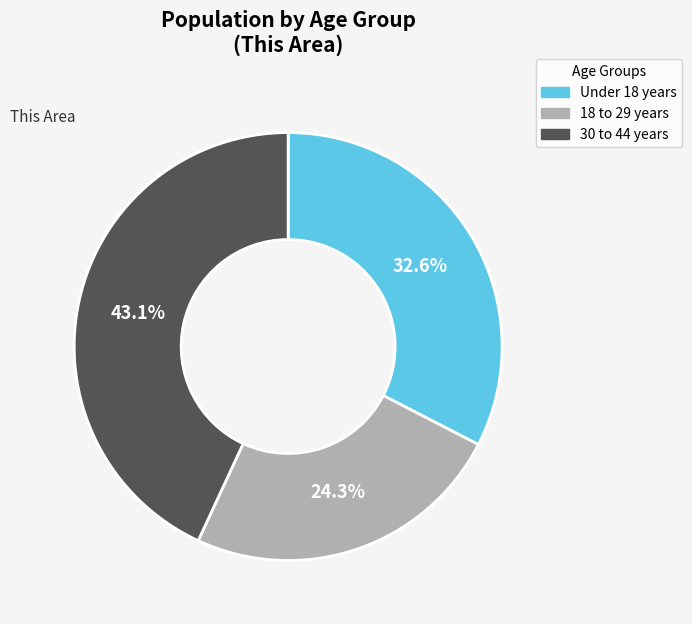

What is the largest slice in the pie chart?

30 to 44 years